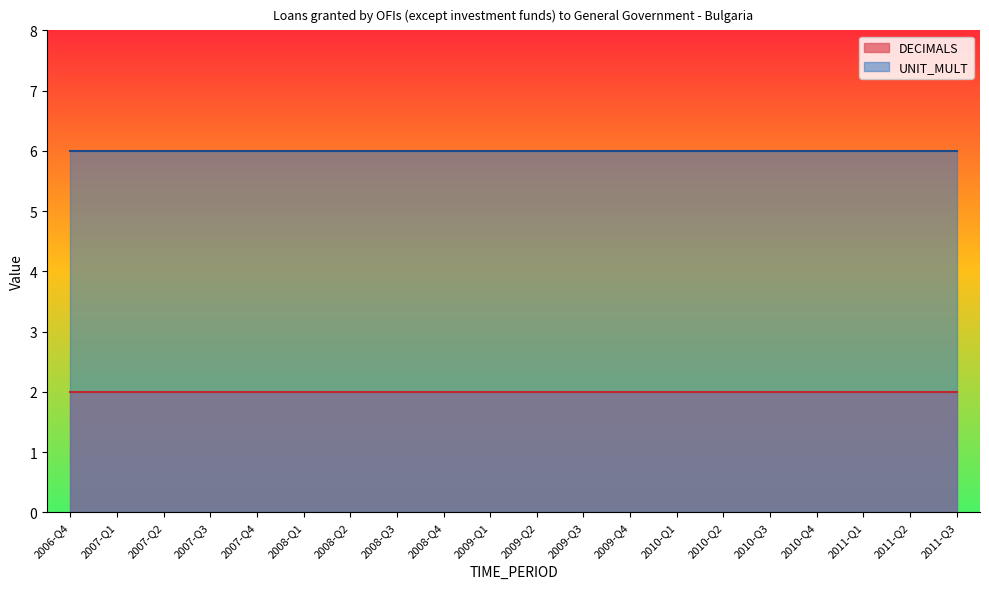

True or false: UNIT_MULT and DECIMALS cross at least once.

False